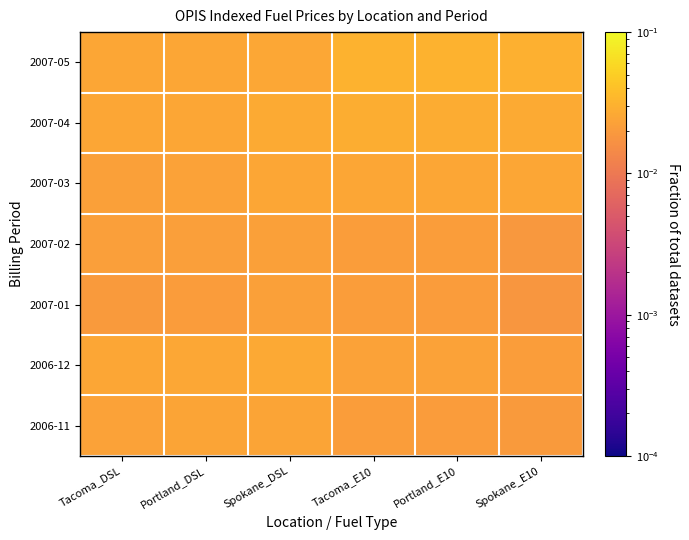

How many data points does each series have?

6